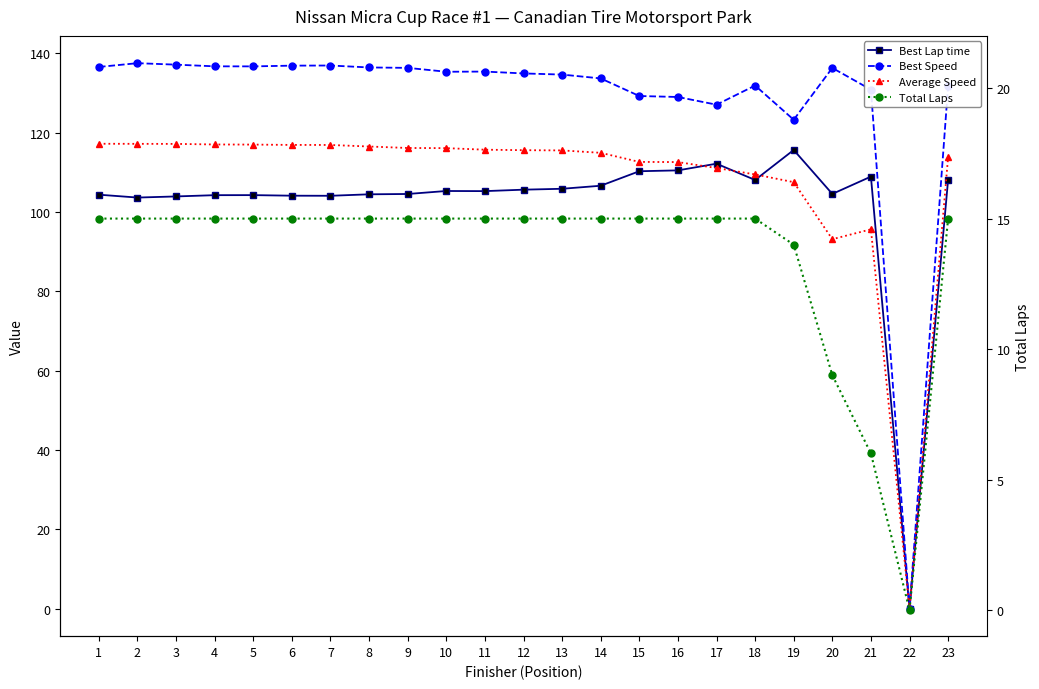

How many lines are shown in the chart?

4